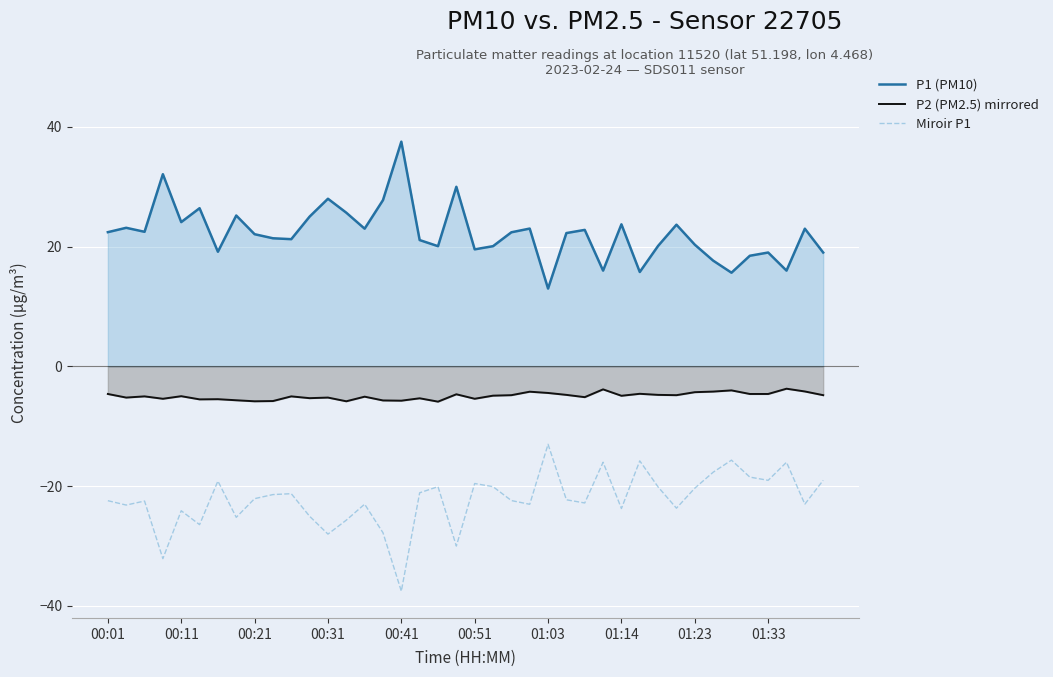

Is the value of Miroir P1 at 19 greater than the value of P1 (PM10) at 31?

No